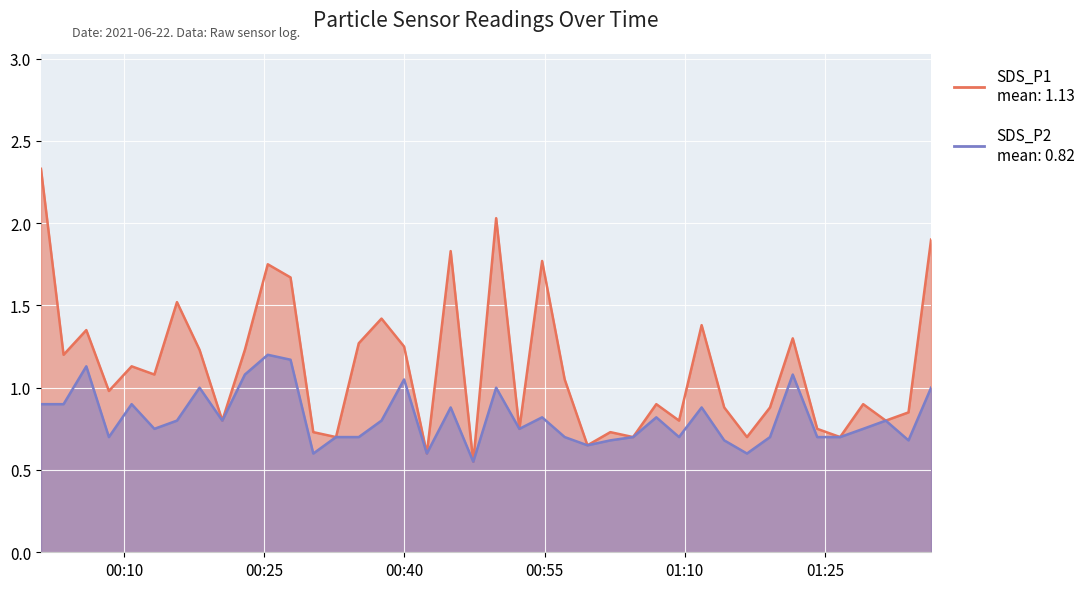

True or false: SDS_P1 and SDS_P2 cross at least once.

False